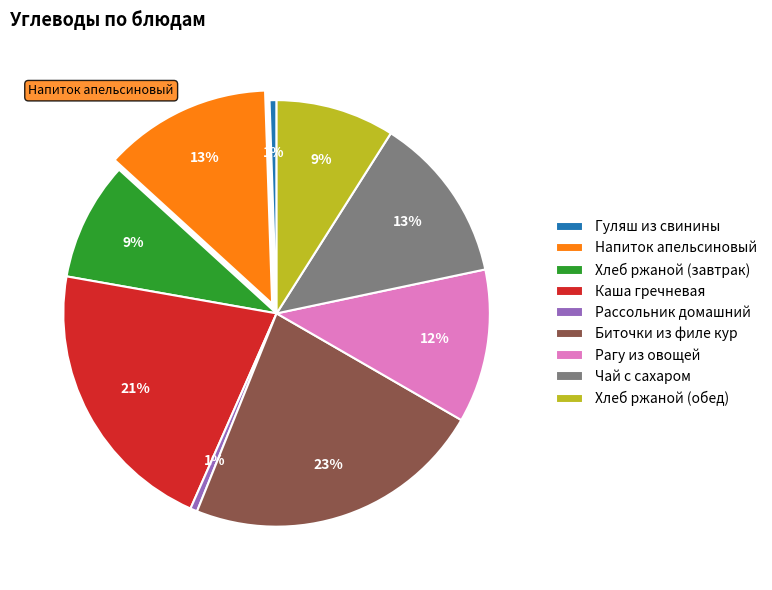

Is it true that Рассольник домашний is 1% of the pie?

True